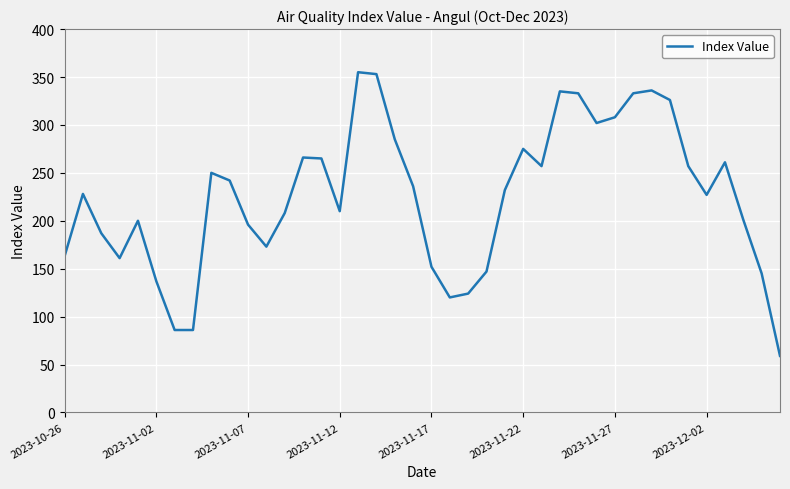

How many lines are shown in the chart?

1